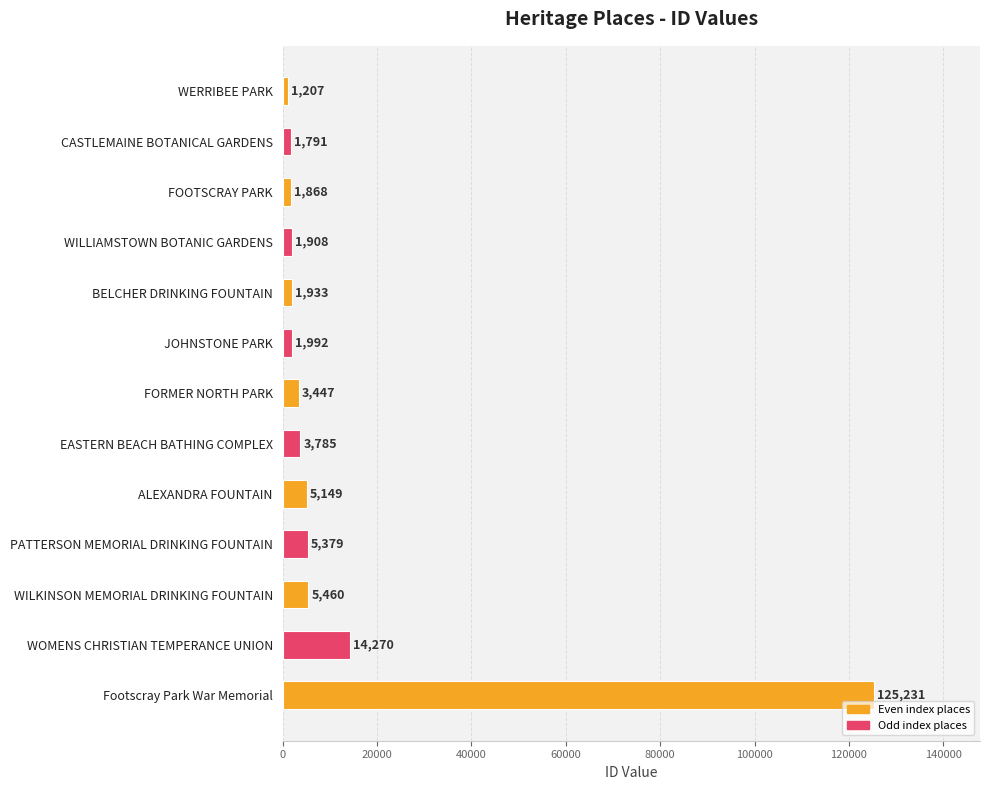

What position from the top is WILKINSON MEMORIAL DRINKING FOUNTAIN?

11